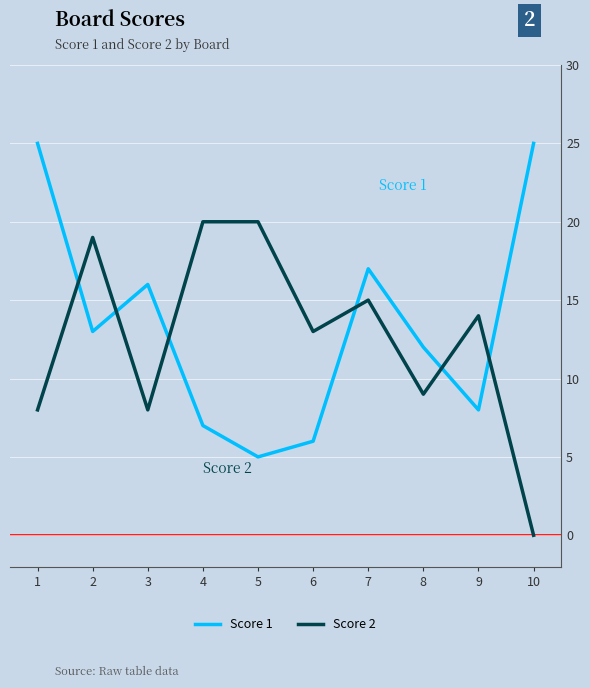

List the series in order of their peak value, lowest first.

Score 2, Score 1